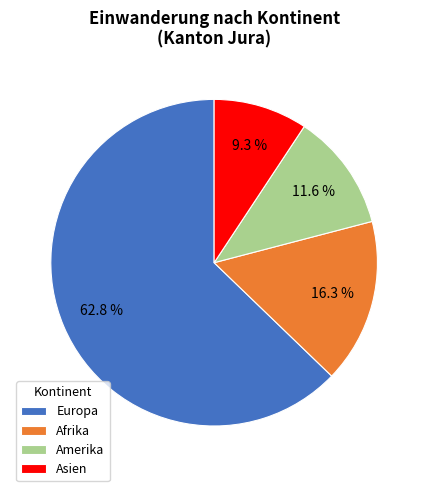

Between Amerika and Afrika, which is larger?

Afrika